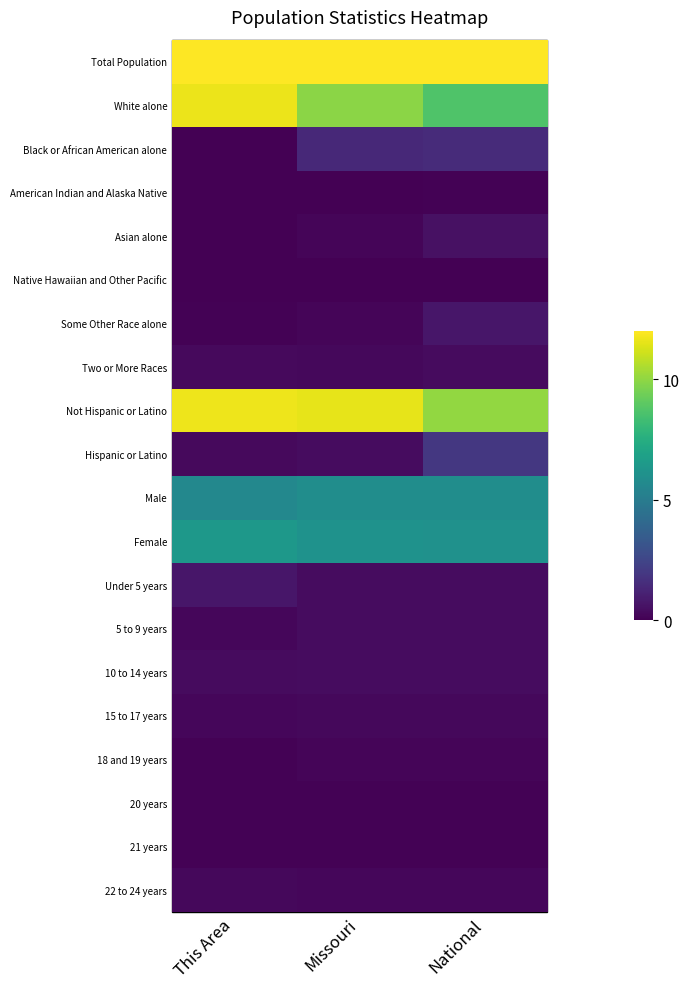

Between This Area and Missouri, which series saw the biggest shift?

White alone